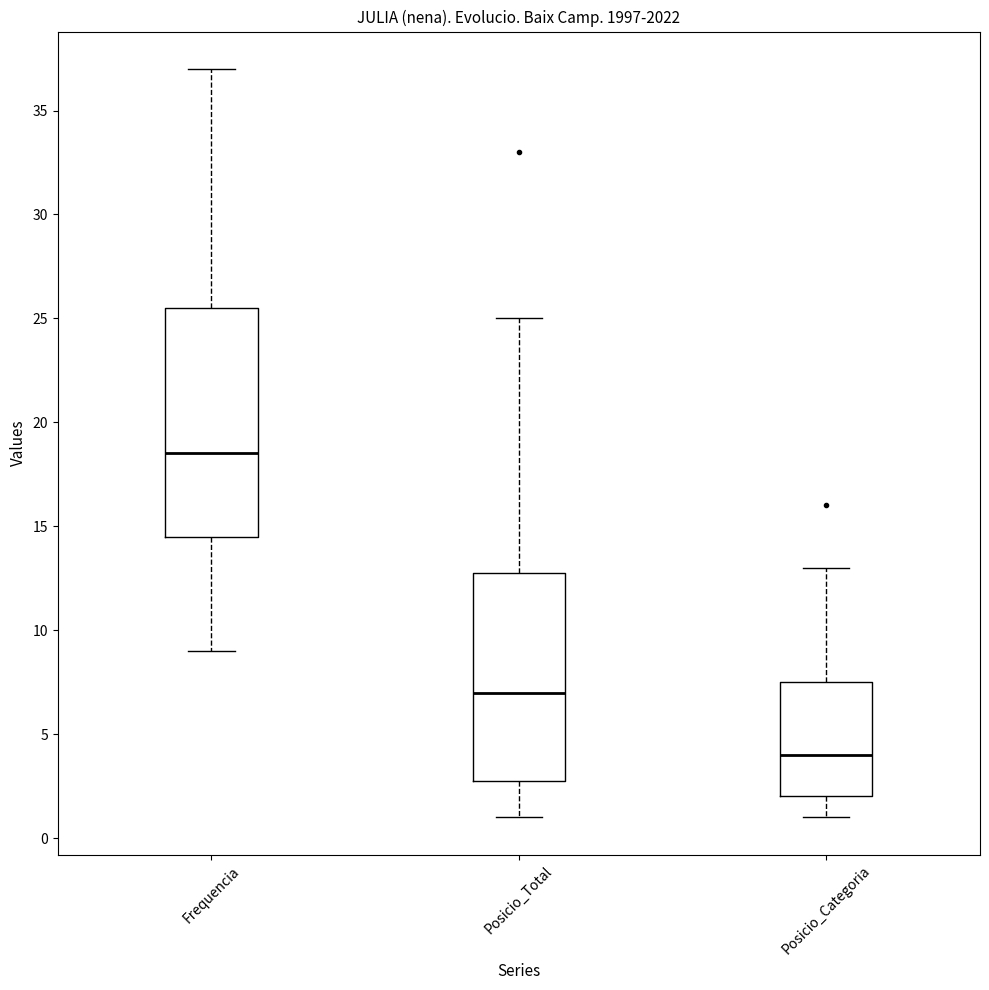

Where does the lower whisker of the box for Frequencia end on the y-axis? The values are not printed on the chart, so give them approximately, as read against the axis.

9.0